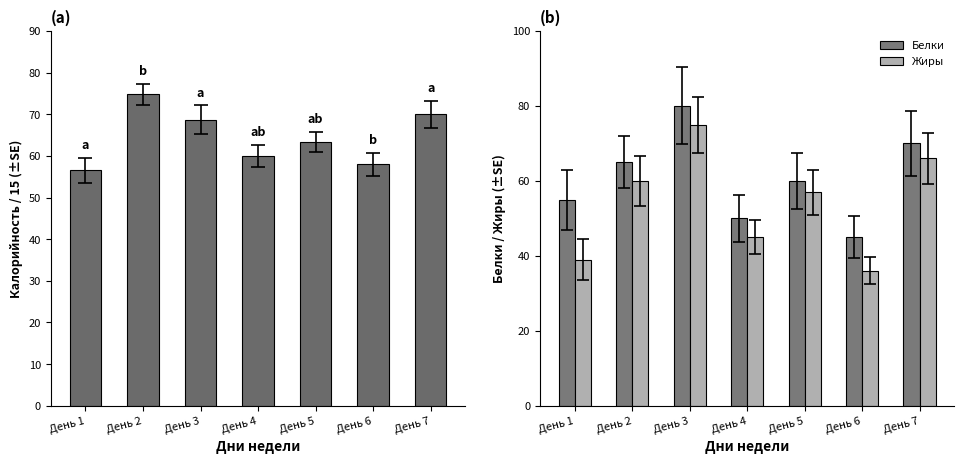

List the labels in order of Калорийность value, largest first.

День 2, День 7, День 3, День 5, День 4, День 6, День 1